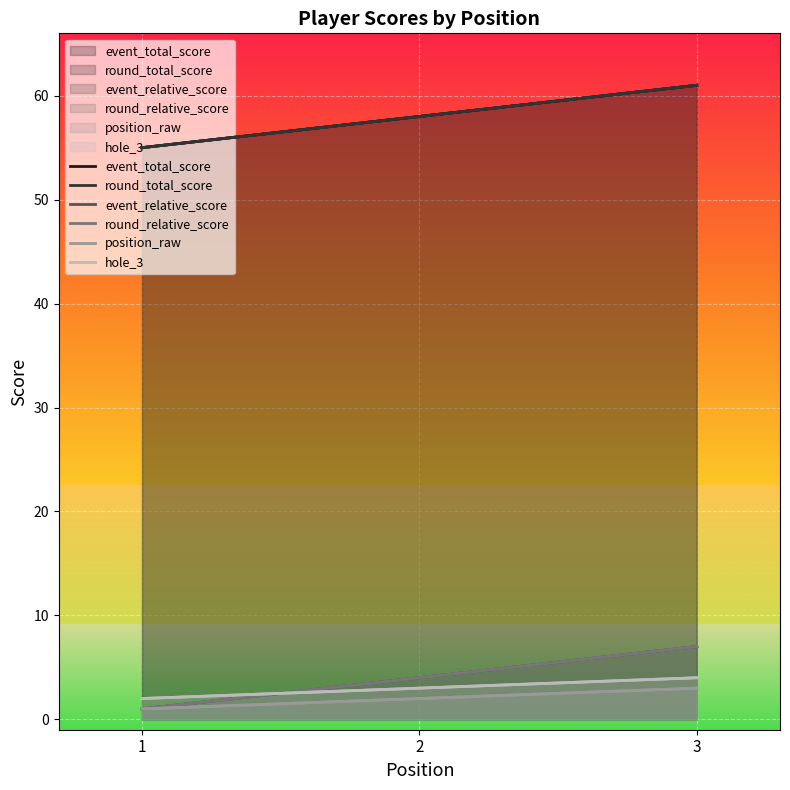

How many distinct data groups are displayed?

6